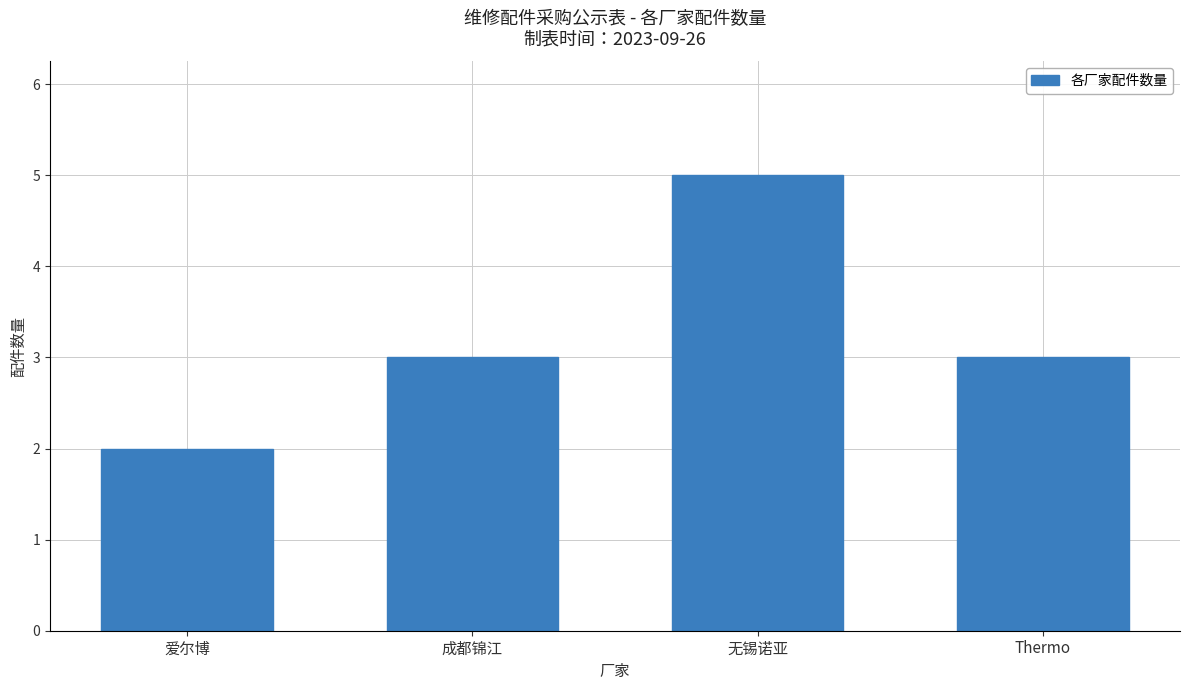

Count the values in the range 3 to 5.

3